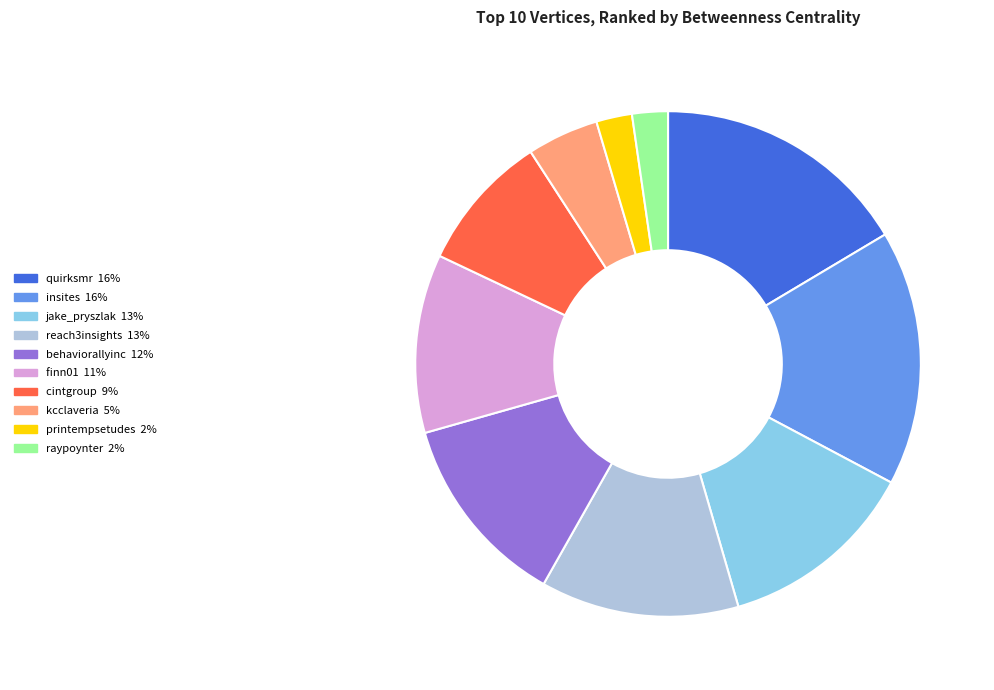

Is it true that jake_pryszlak is 13% of the pie?

True